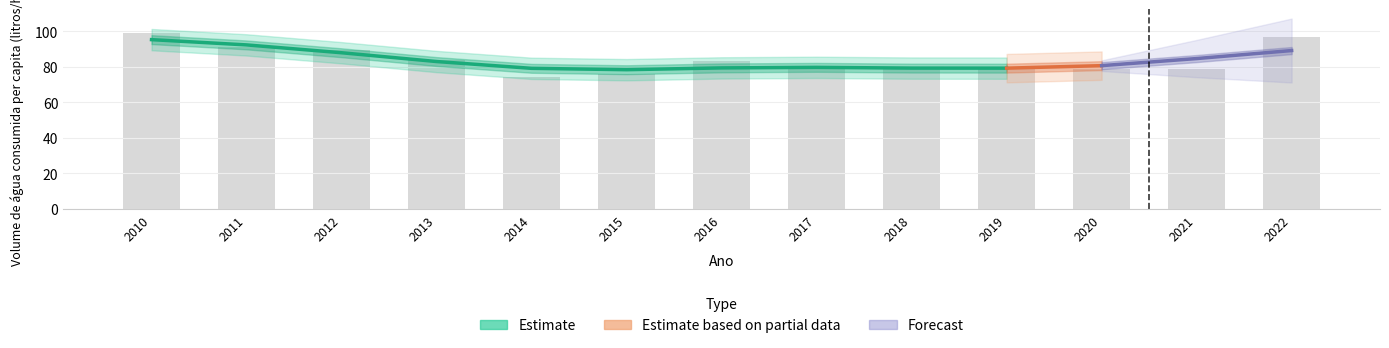

What is the difference between the values at 2011 and 2022?

5.9